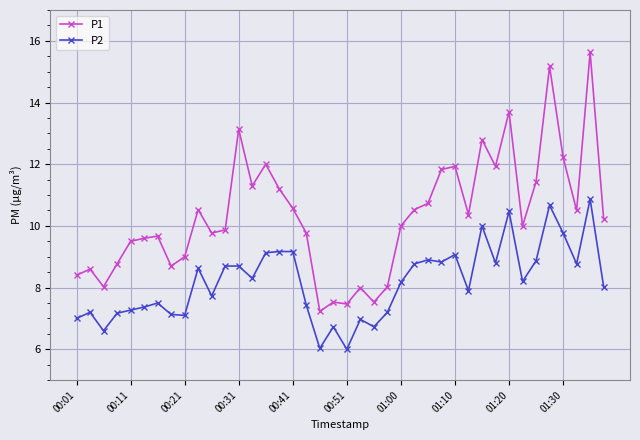

What is the average value of the P2 series?

8.2